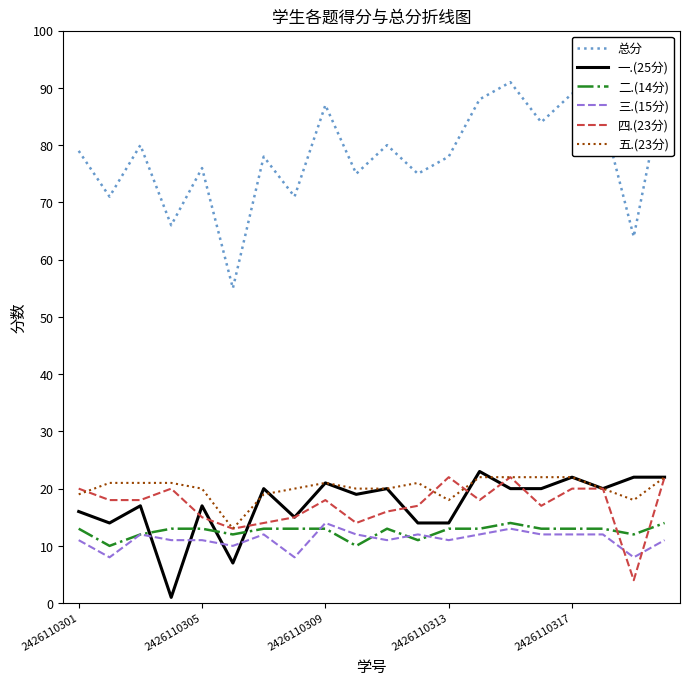

Reading left to right, what are all the values shown in this chart?

总分: 79	71	80	66	76	55	78	71	87	75	80	75	78	88	91	84	89	85	64	91
一.(25分): 16	14	17	1	17	7	20	15	21	19	20	14	14	23	20	20	22	20	22	22
二.(14分): 13	10	12	13	13	12	13	13	13	10	13	11	13	13	14	13	13	13	12	14
三.(15分): 11	8	12	11	11	10	12	8	14	12	11	12	11	12	13	12	12	12	8	11
四.(23分): 20	18	18	20	15	13	14	15	18	14	16	17	22	18	22	17	20	20	4	22
五.(23分): 19	21	21	21	20	13	19	20	21	20	20	21	18	22	22	22	22	20	18	22